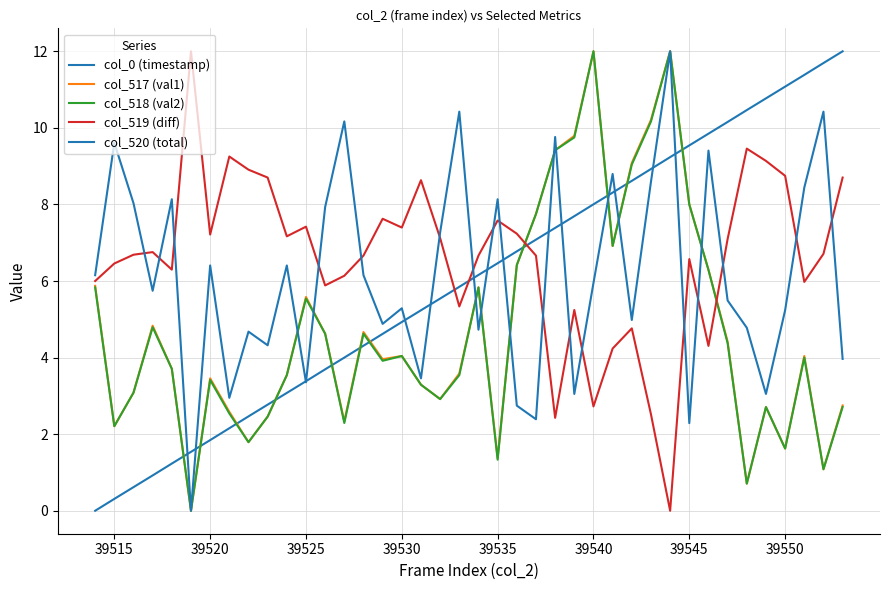

How many lines are shown in the chart?

5